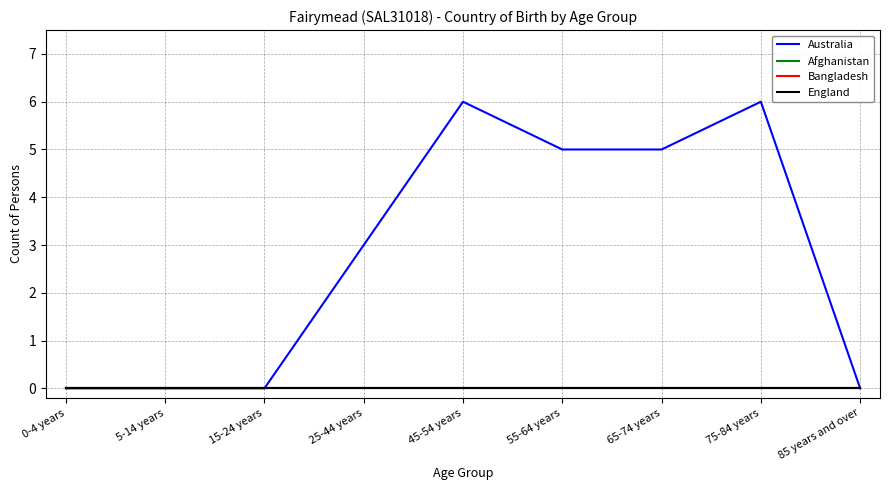

Does the chart have visible grid lines?

Yes